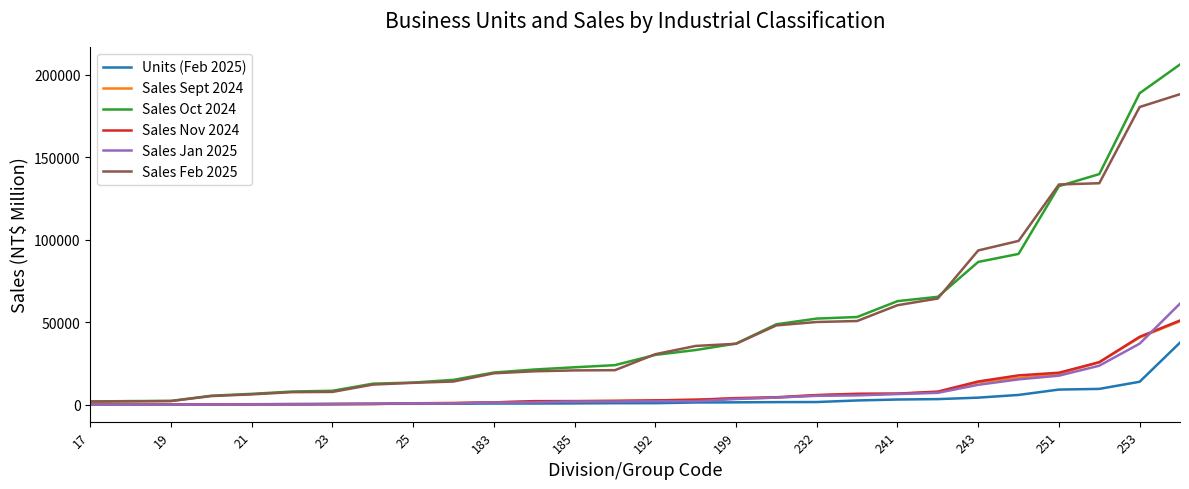

True or false: Sales Feb 2025 and Units (Feb 2025) cross at least once.

False